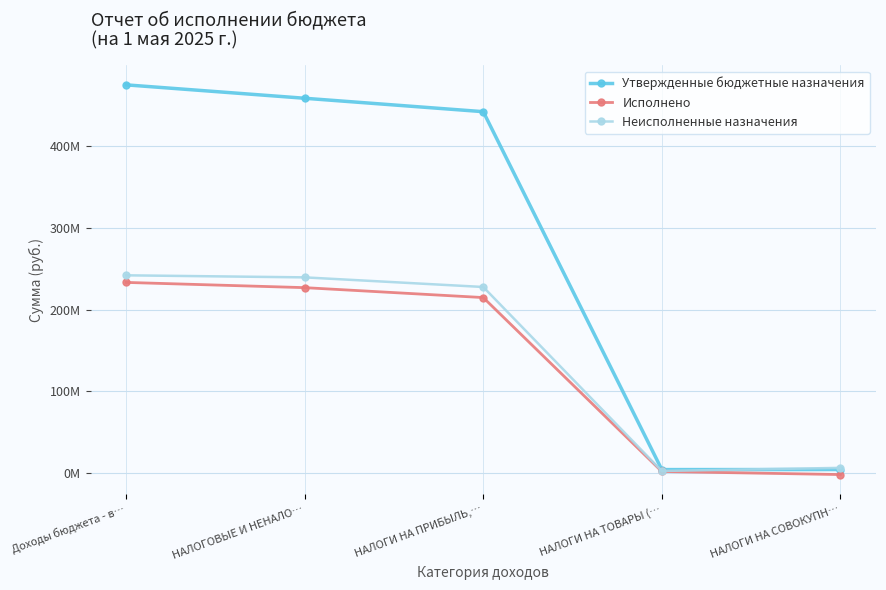

Rank the series at НАЛОГИ НА СОВОКУПН… from highest to lowest value.

Неисполненные назначения, Утвержденные бюджетные назначения, Исполнено